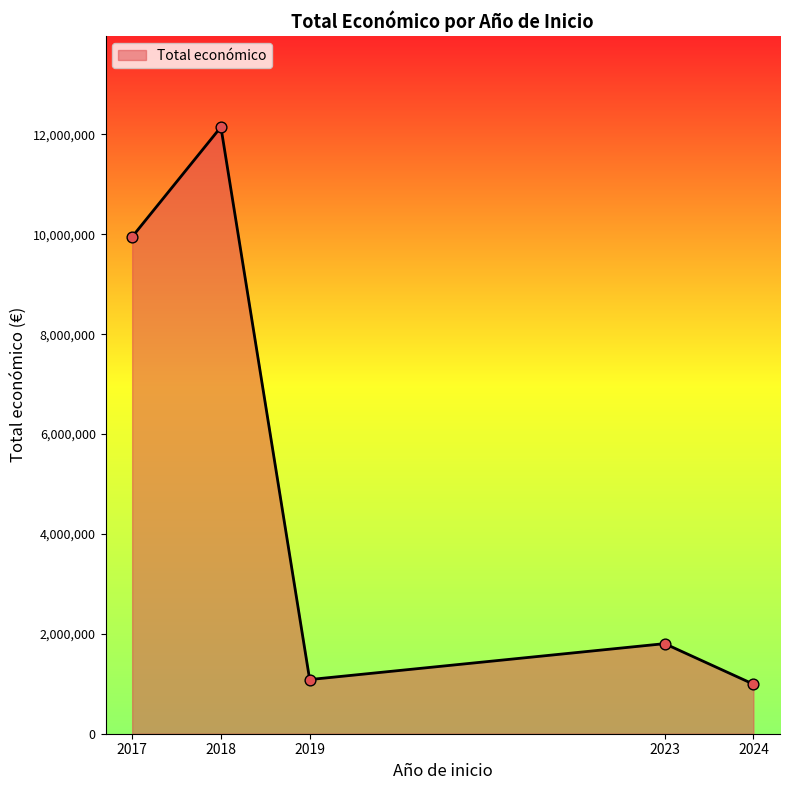

Between 2019 and 2017, which is larger?

2017